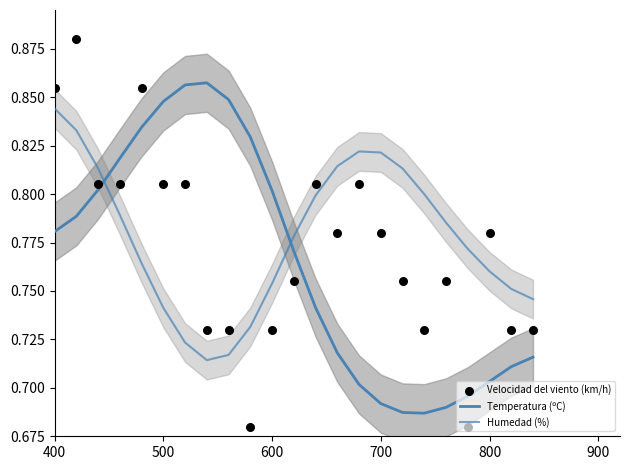

Which series has the largest Y range (max minus min)?

Velocidad del viento (km/h)